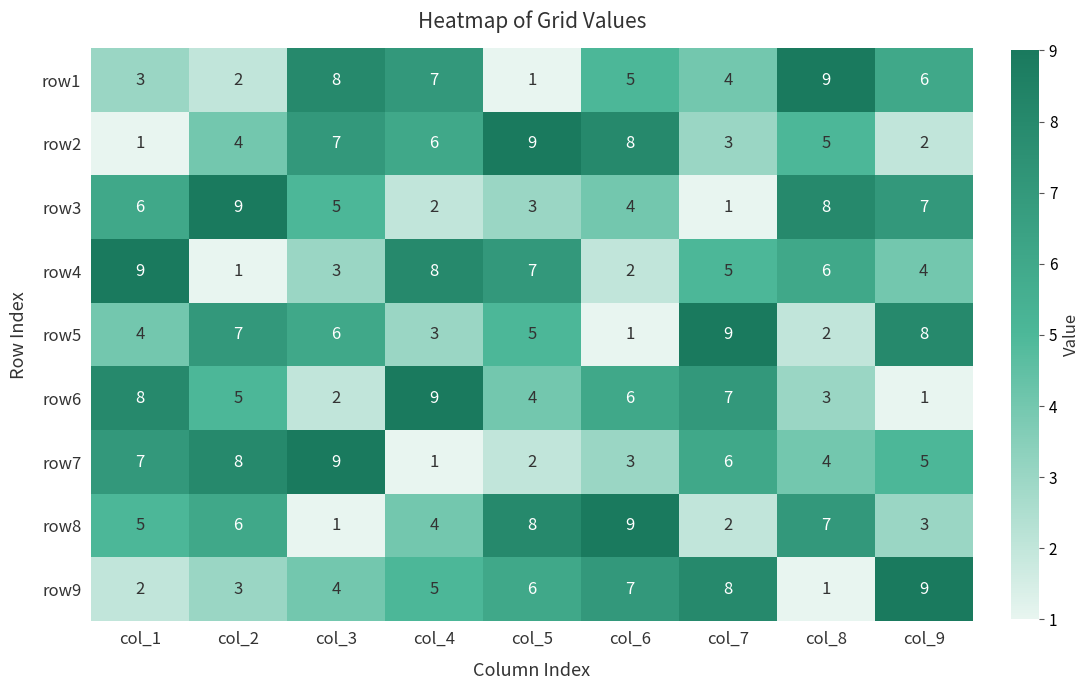

Is the value of row4 at col_8 greater than the value of row3 at col_8?

No